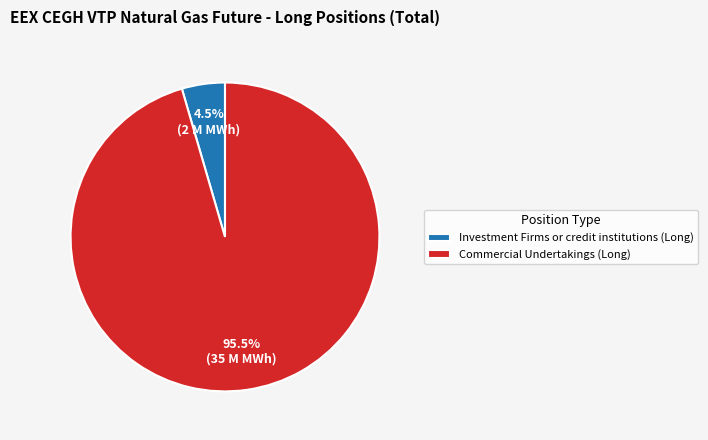

Do Investment Firms or credit institutions (Long) and Commercial Undertakings (Long) together represent more than half of the pie?

Yes